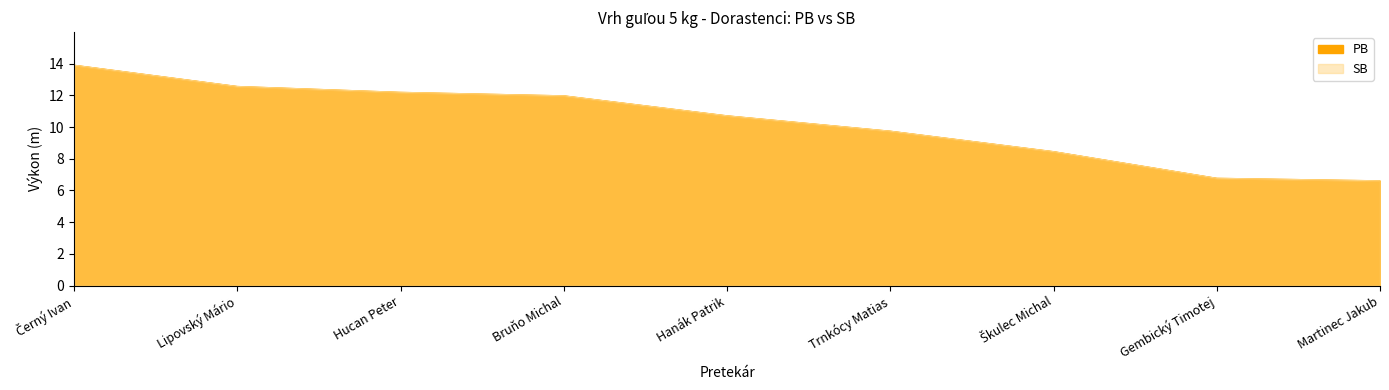

Rank the series at Gembický Timotej from lowest to highest value.

PB, SB